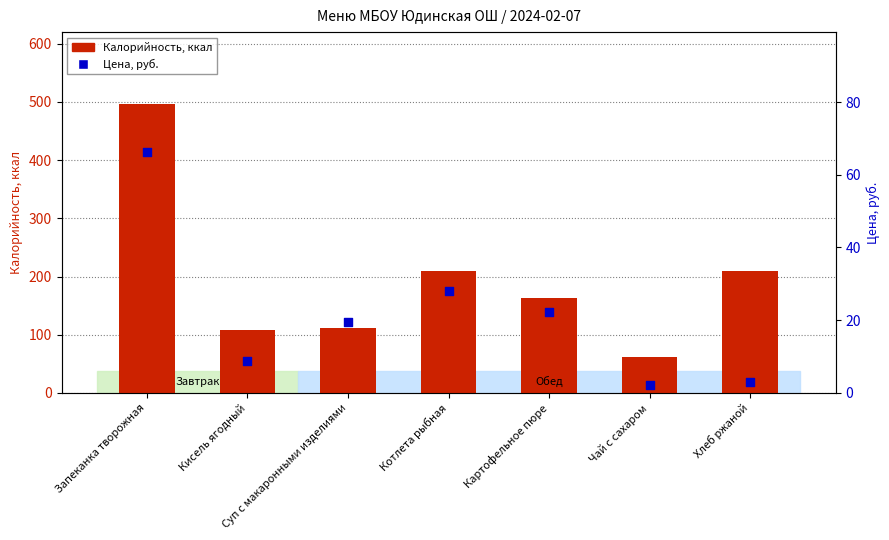

Which series has the largest Y range (max minus min)?

Калорийность, ккал